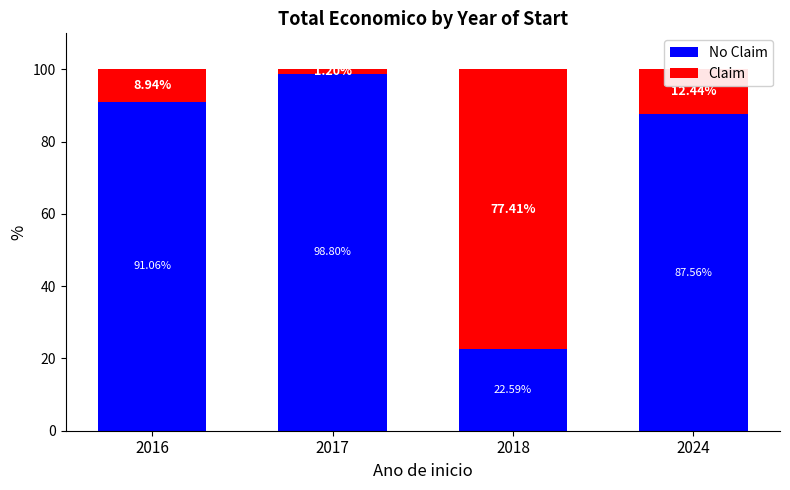

What is the total value across all series at 2016?

100.0